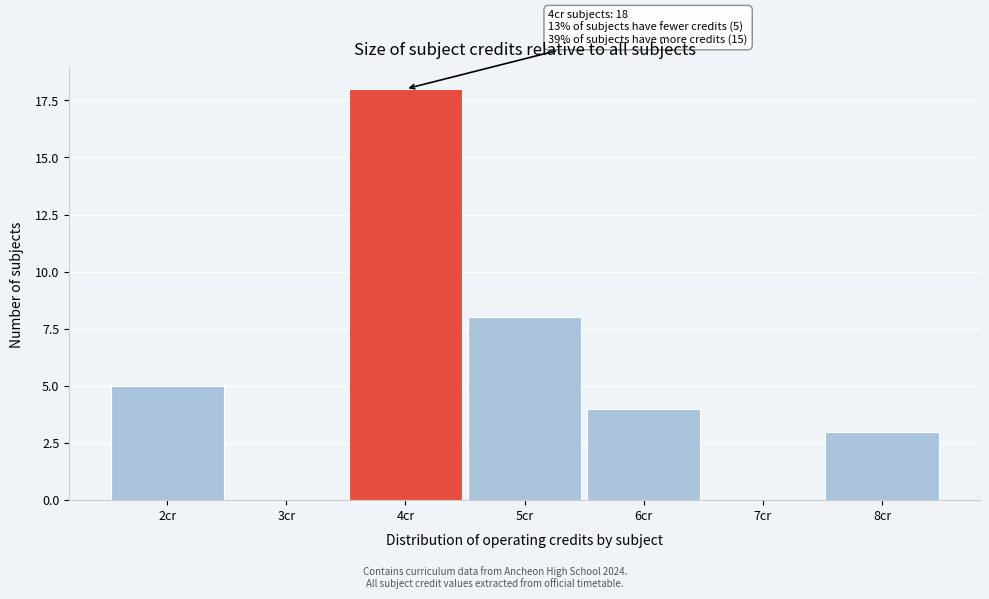

Reading left to right, extract all data points from this chart.

2cr=5	3cr=0	4cr=18	5cr=8	6cr=4	7cr=0	8cr=3